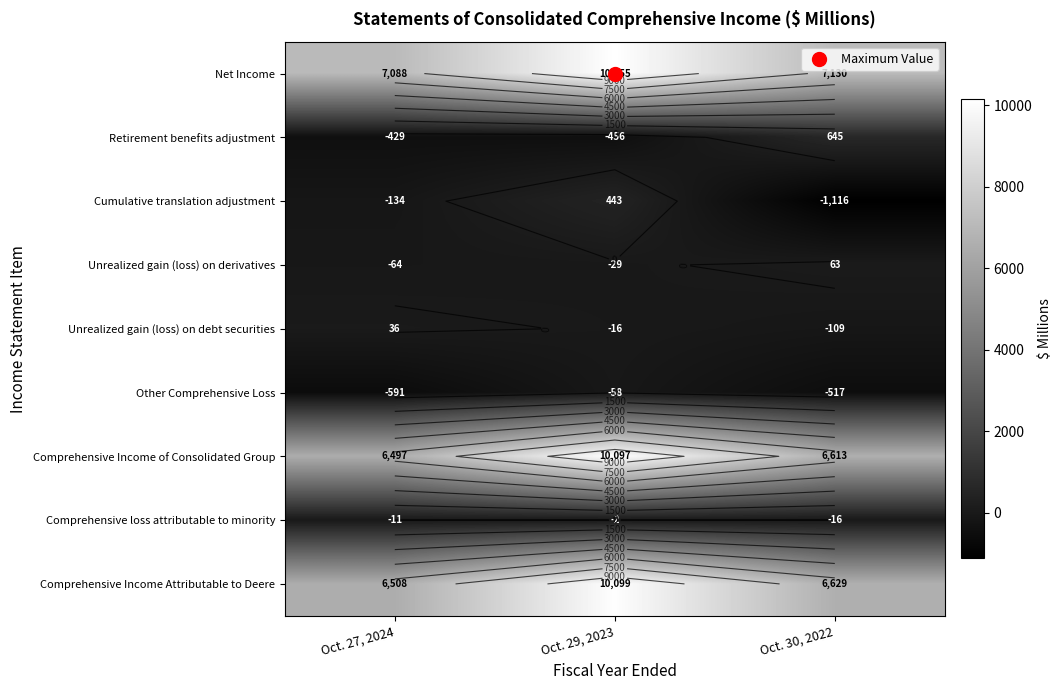

Which series has the largest range (max minus min)?

Comprehensive Income of Consolidated Group